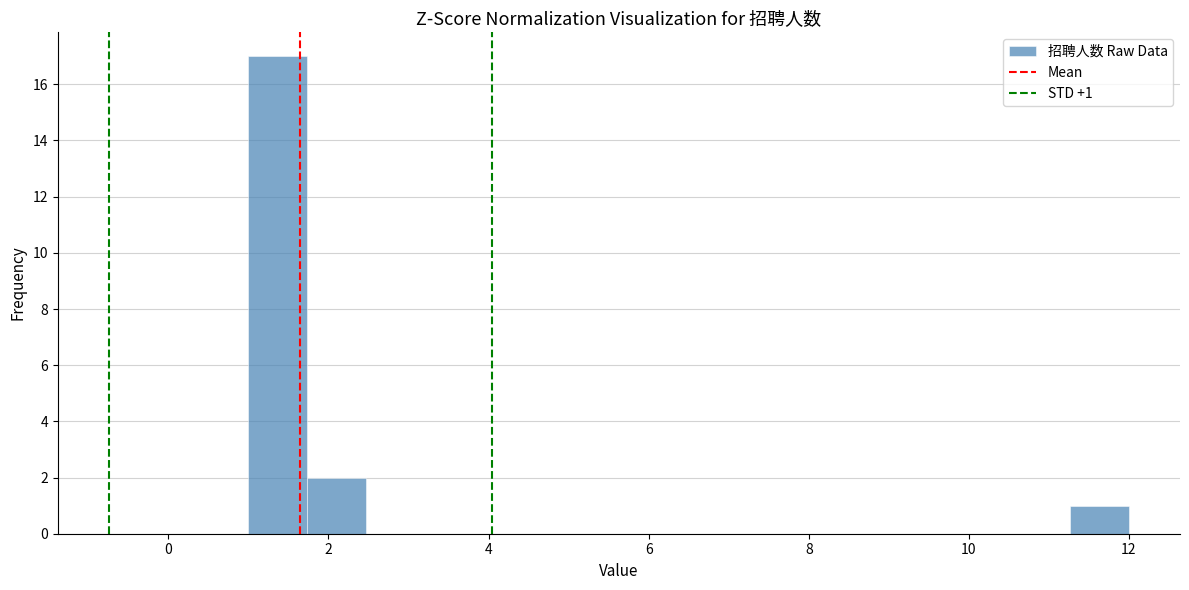

Read against the x-axis, roughly where is the centre of the tallest bar?

1.4